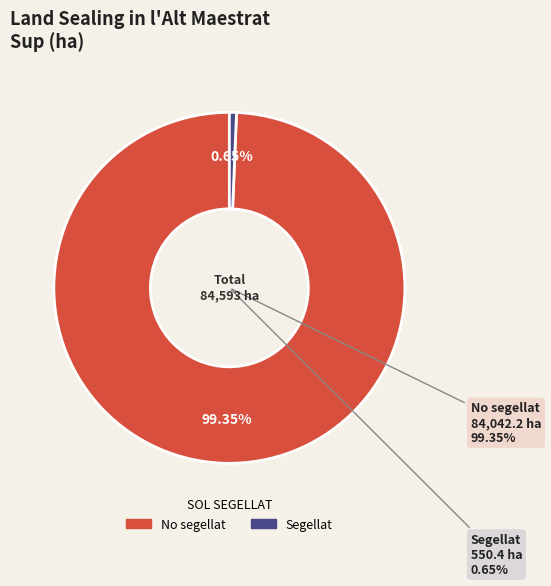

What is the change in value from No segellat to Segellat?

-83491.7